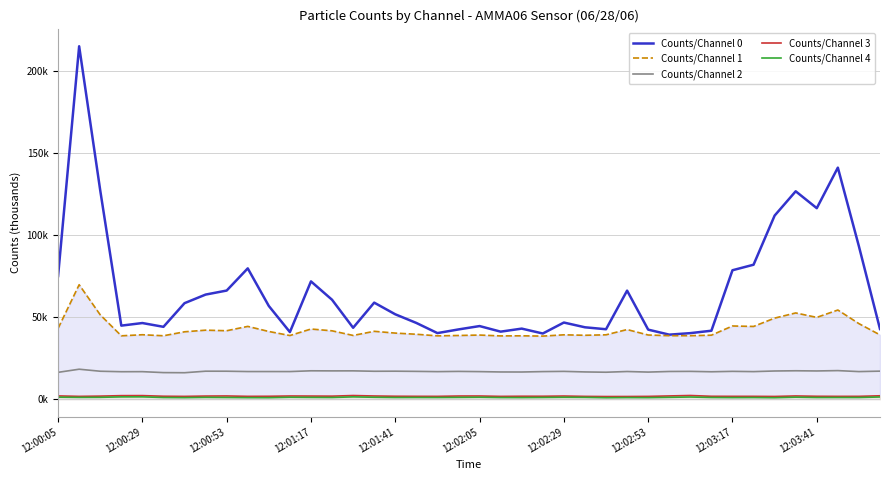

True or false: Counts/Channel 2 and Counts/Channel 0 cross at least once.

False